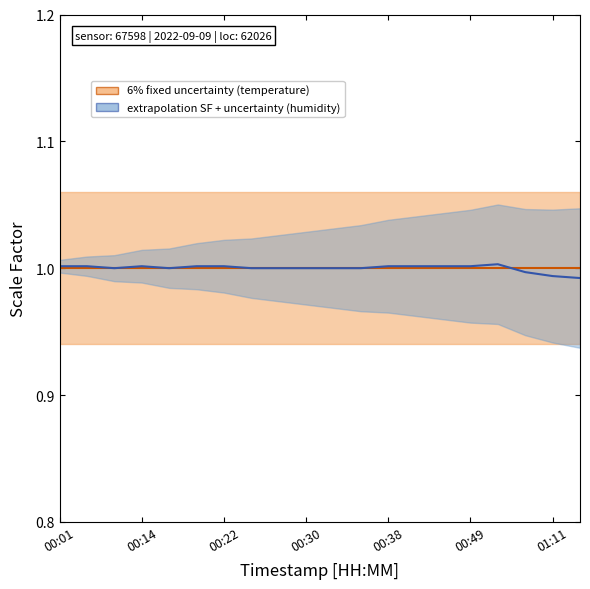

Count the number of categories in the chart.

20